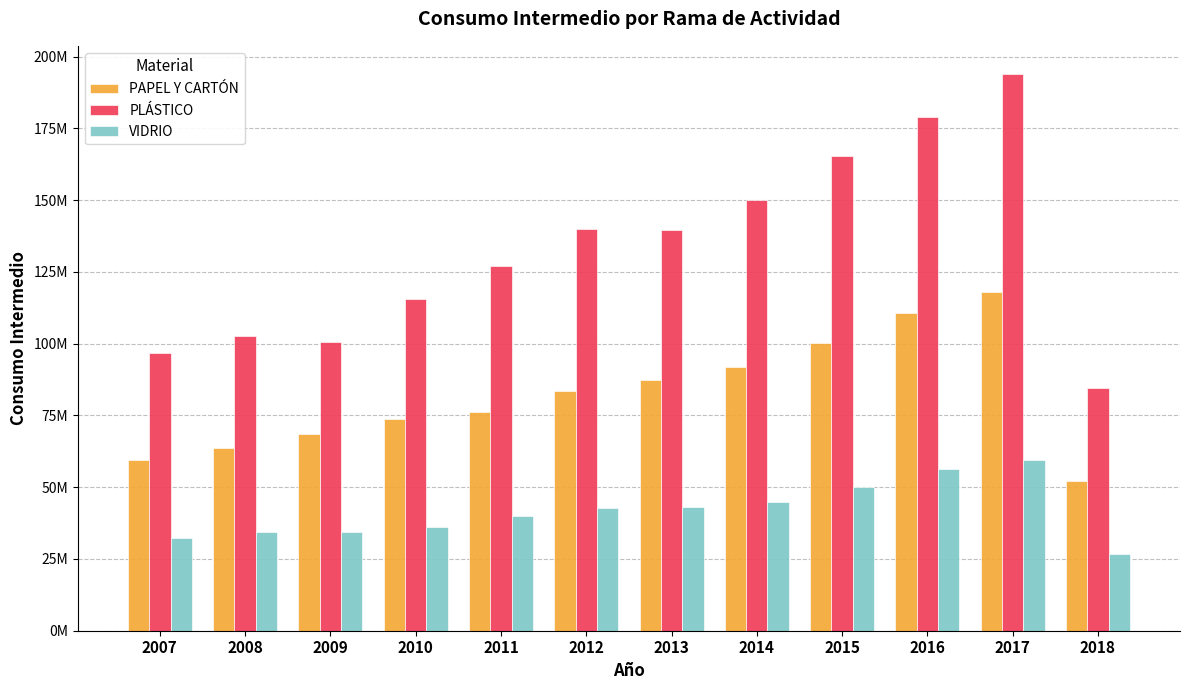

What is the difference between the second highest and minimum values in the VIDRIO series?

29752889